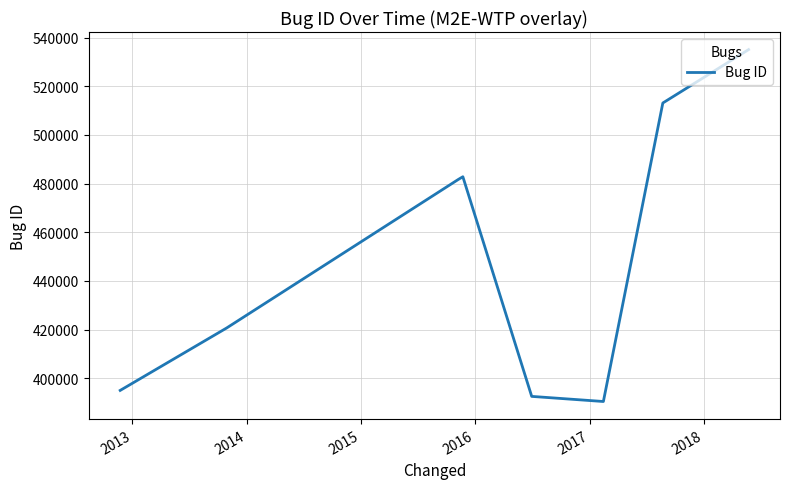

What is the average value?

451411